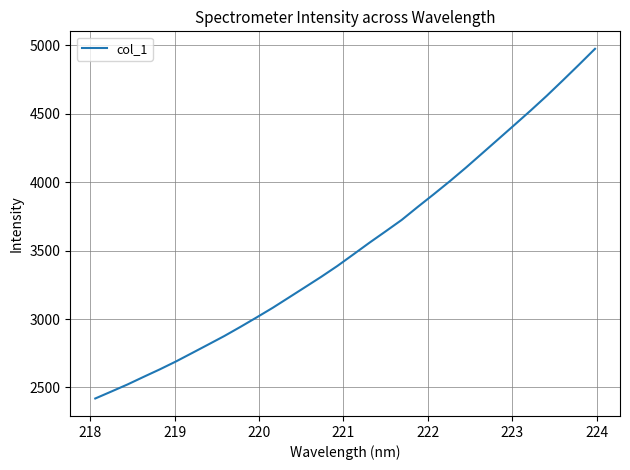

What is the difference between the maximum and minimum values?

2554.5